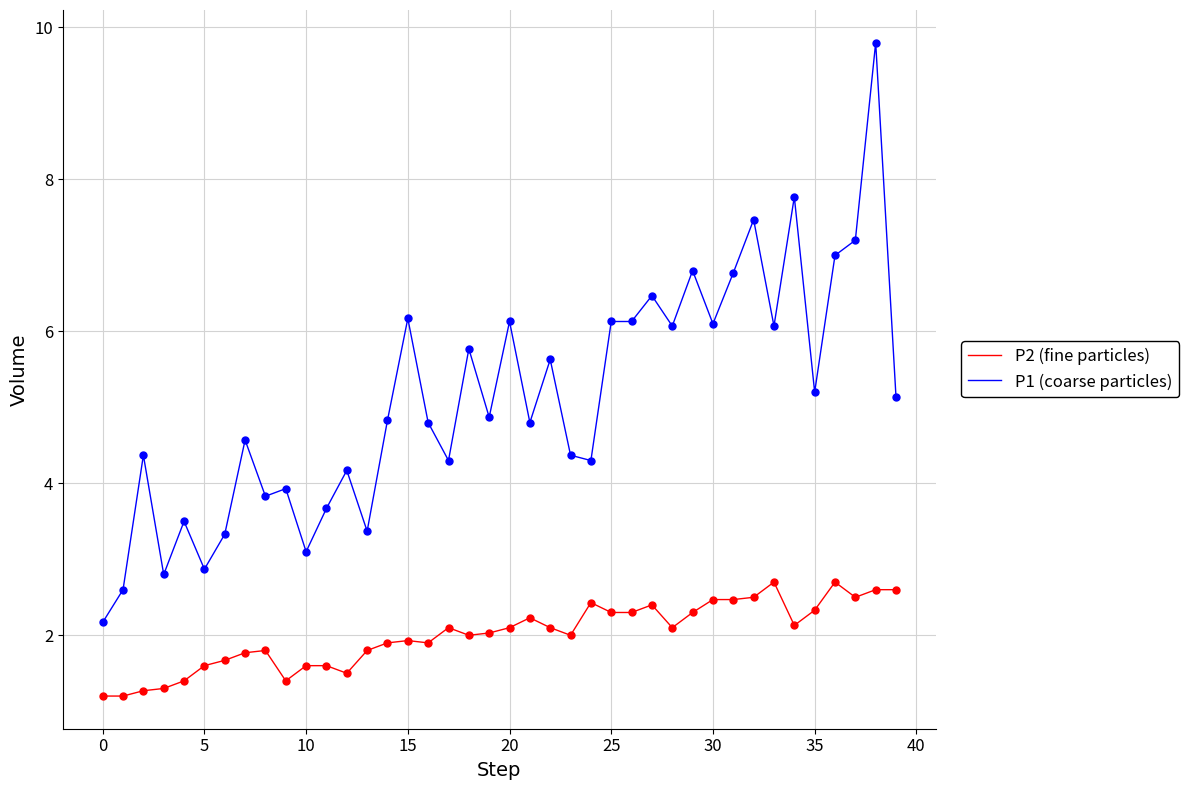

What are all the series names shown in the legend?

P2 (fine particles), P1 (coarse particles)